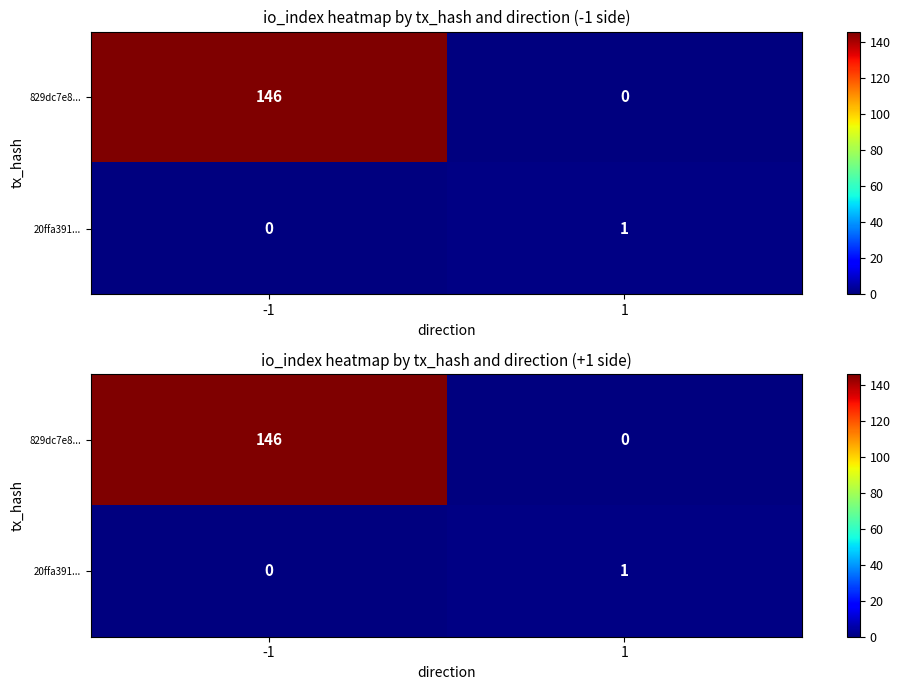

Count the 20ffa391... values in the range 0 to 1.

2